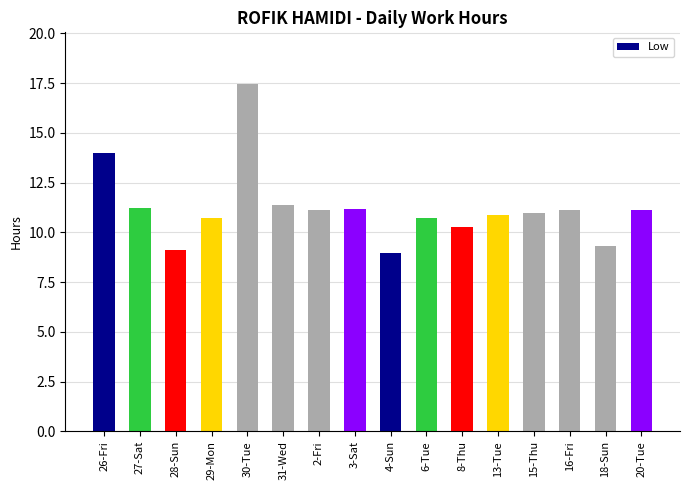

Which label corresponds to the largest value in the chart?

30-Tue